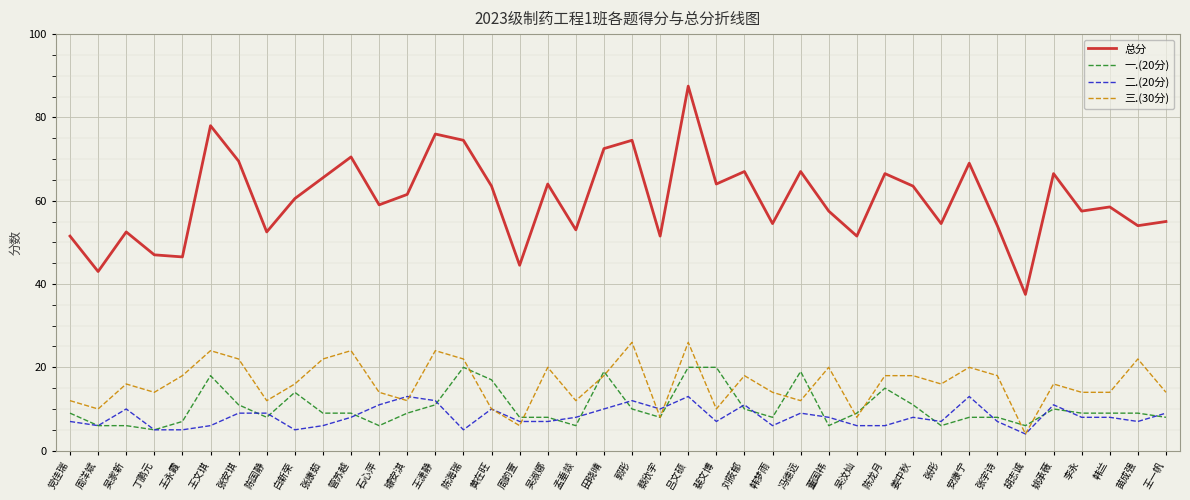

Between 张彤 and 胡志诚, which series saw the biggest shift?

总分